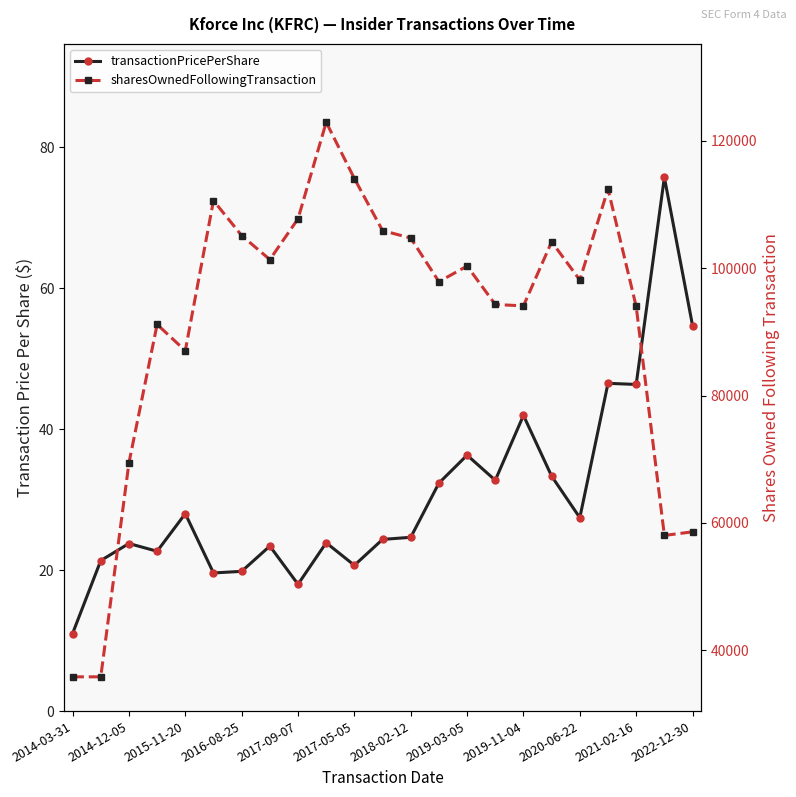

Reading left to right, extract all data points from this chart.

transactionPricePerShare: 11.0	21.3	23.8	22.7	28.0	19.6	19.8	23.4	18.0	23.9	20.7	24.4	24.6	32.3	36.3	32.7	41.9	33.3	27.4	46.5	46.3	75.7	54.7
sharesOwnedFollowingTransaction: 35851.0	35851.0	69436.0	91174.0	87046.0	110613.0	105127.0	101355.0	107754.0	122910.0	114072.0	105905.0	104726.0	97883.0	100335.0	94300.0	94088.0	104142.0	98147.0	112437.0	93997.0	58048.0	58614.0